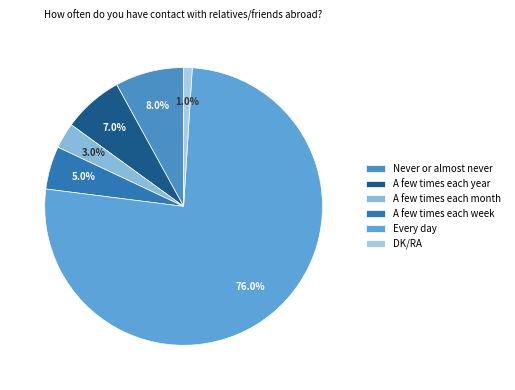

Between A few times each year and A few times each month, which is larger?

A few times each year